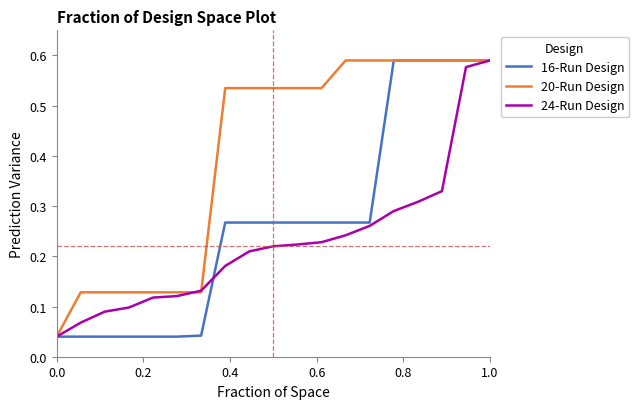

At how many categories does at least one series exceed 0?

19